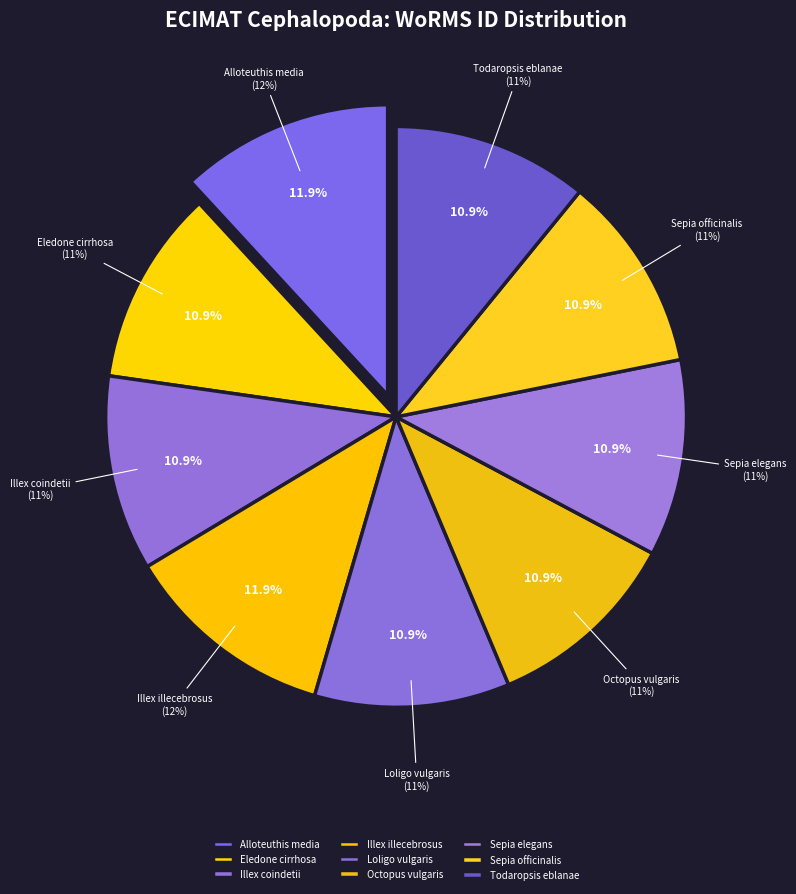

To the nearest percent, what portion does Illex coindetii represent?

11%